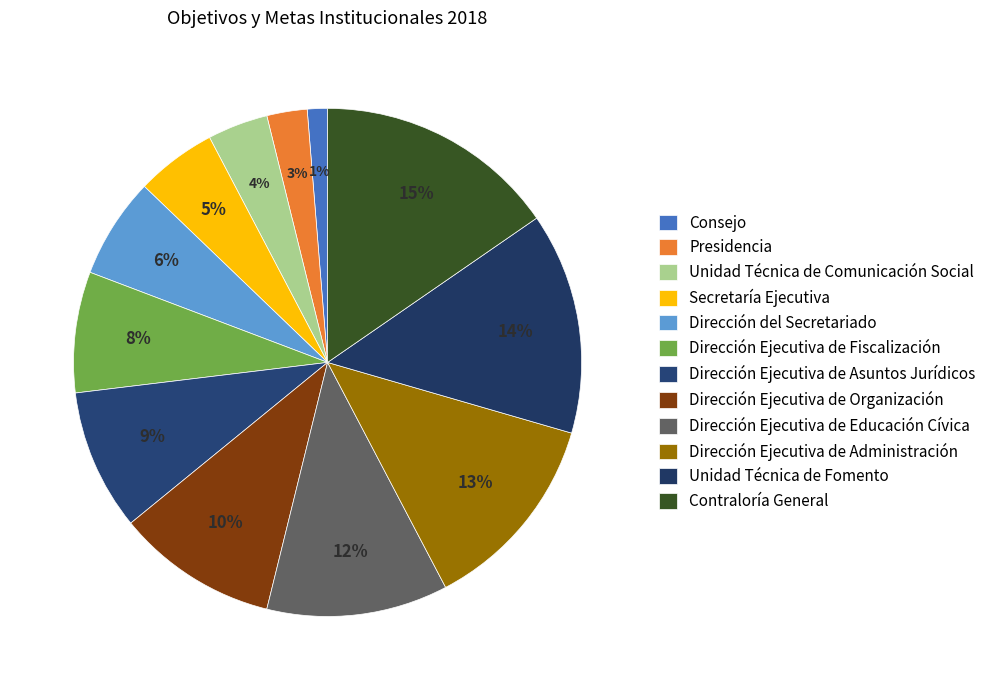

Does Dirección Ejecutiva de Educación Cívica account for over 50% of the chart?

No